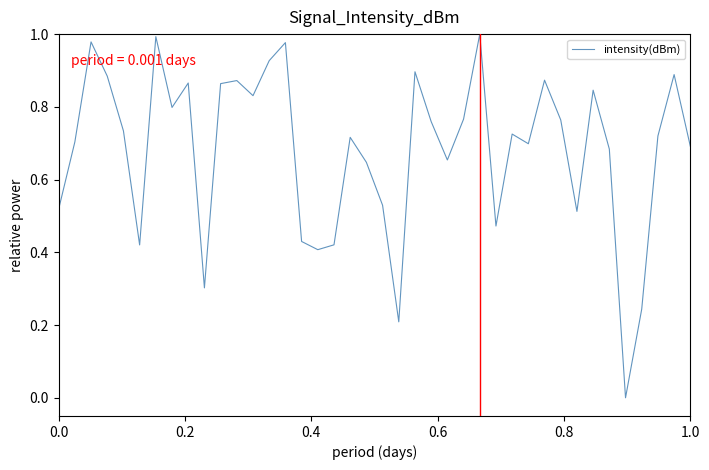

Count the number of values greater than 0.

39